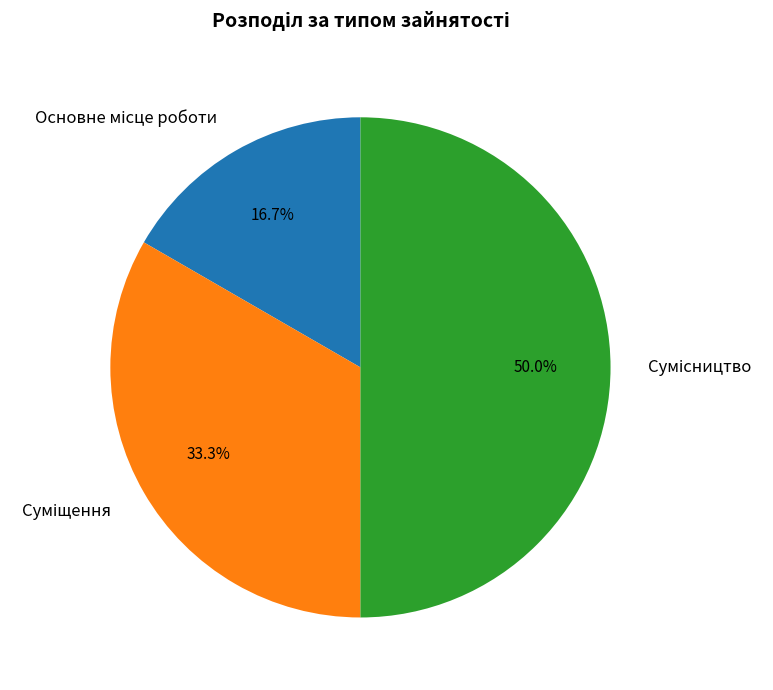

Is Основне місце роботи the majority of the pie?

No